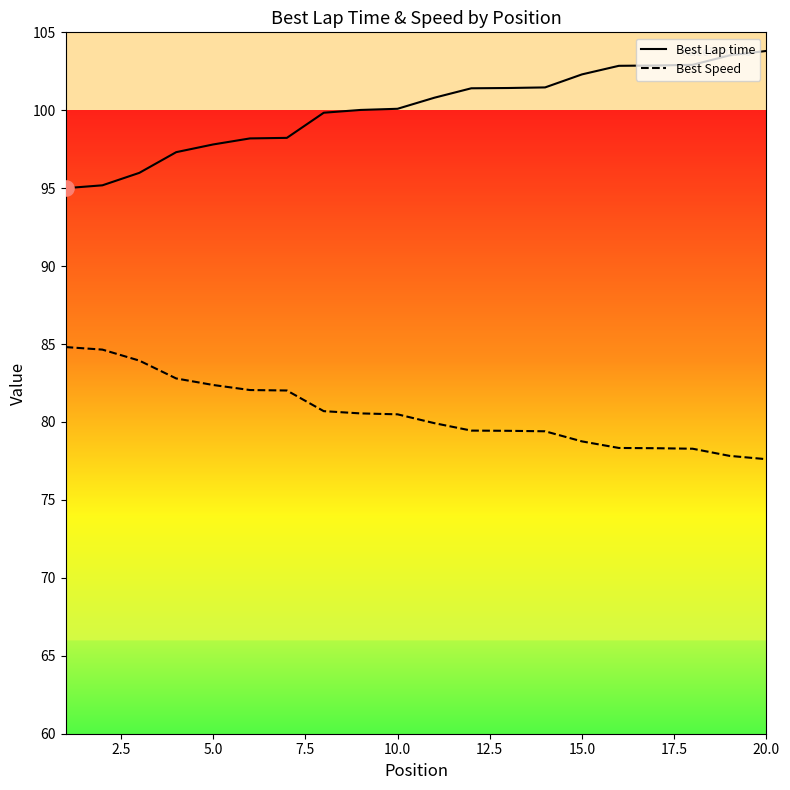

Which series has the largest total across all categories?

Best Lap time